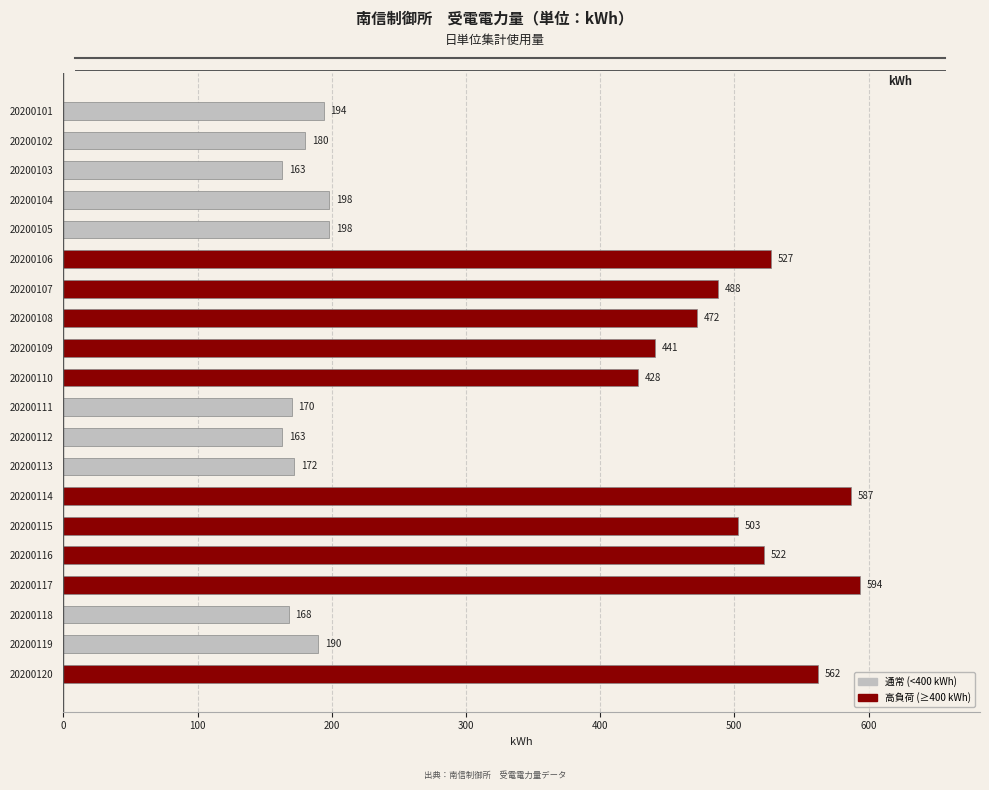

The chart shows a value of 291 at 20200119. True or false?

False